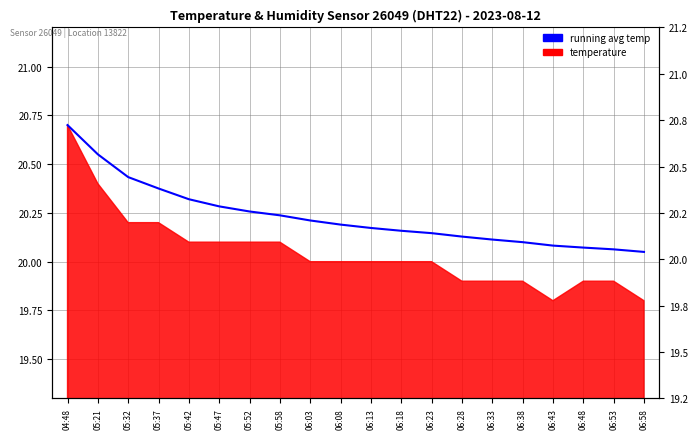

What is the label of the 14th point from the left?

06:28